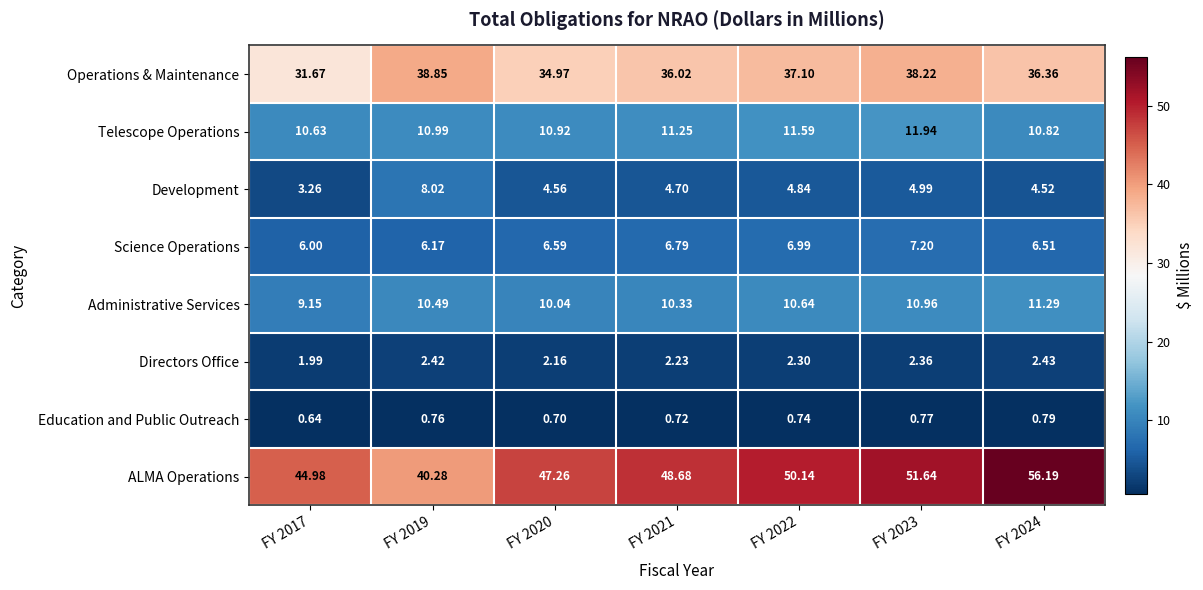

Is the value of Development at FY 2024 greater than the value of Operations & Maintenance at FY 2019?

No